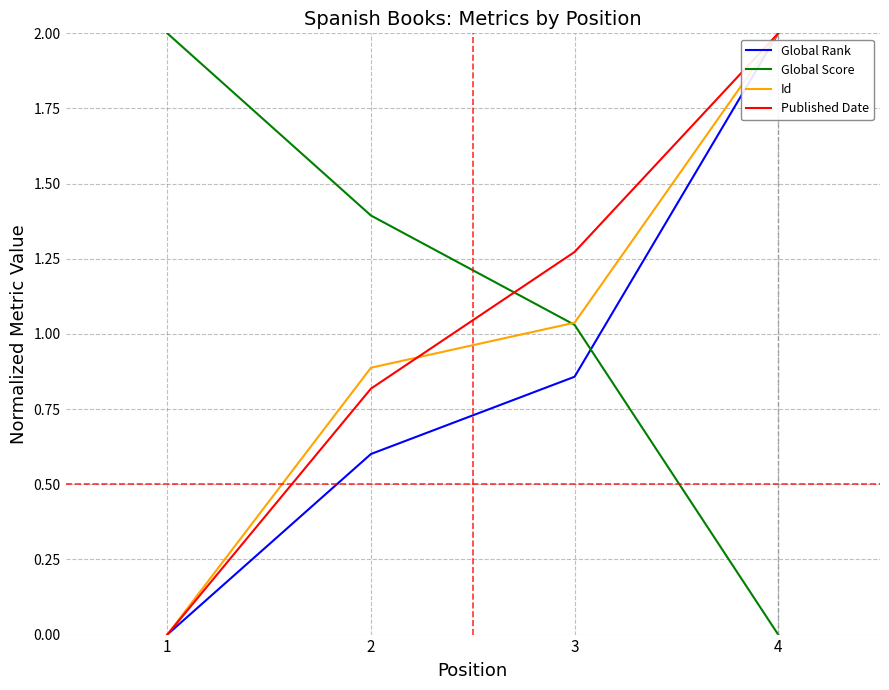

What is the total value across all series at 2?

3.7